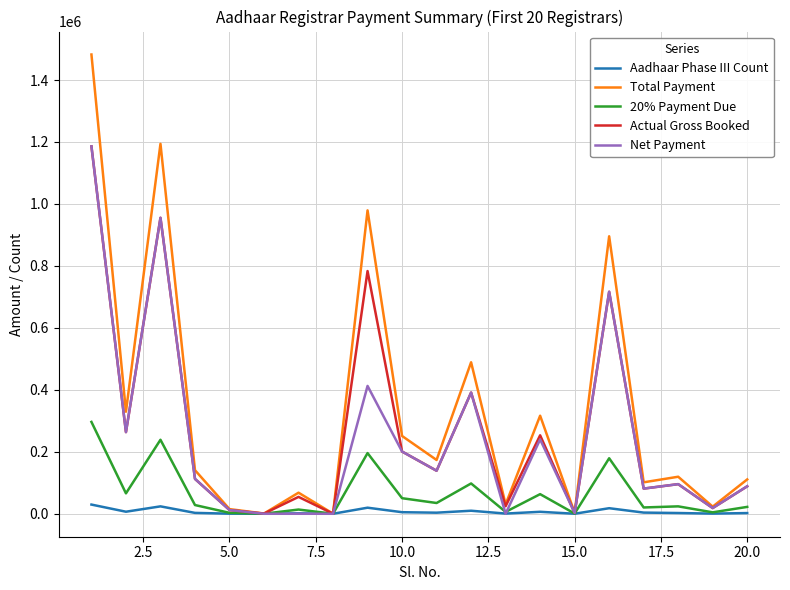

Which series has the largest total across all categories?

Total Payment